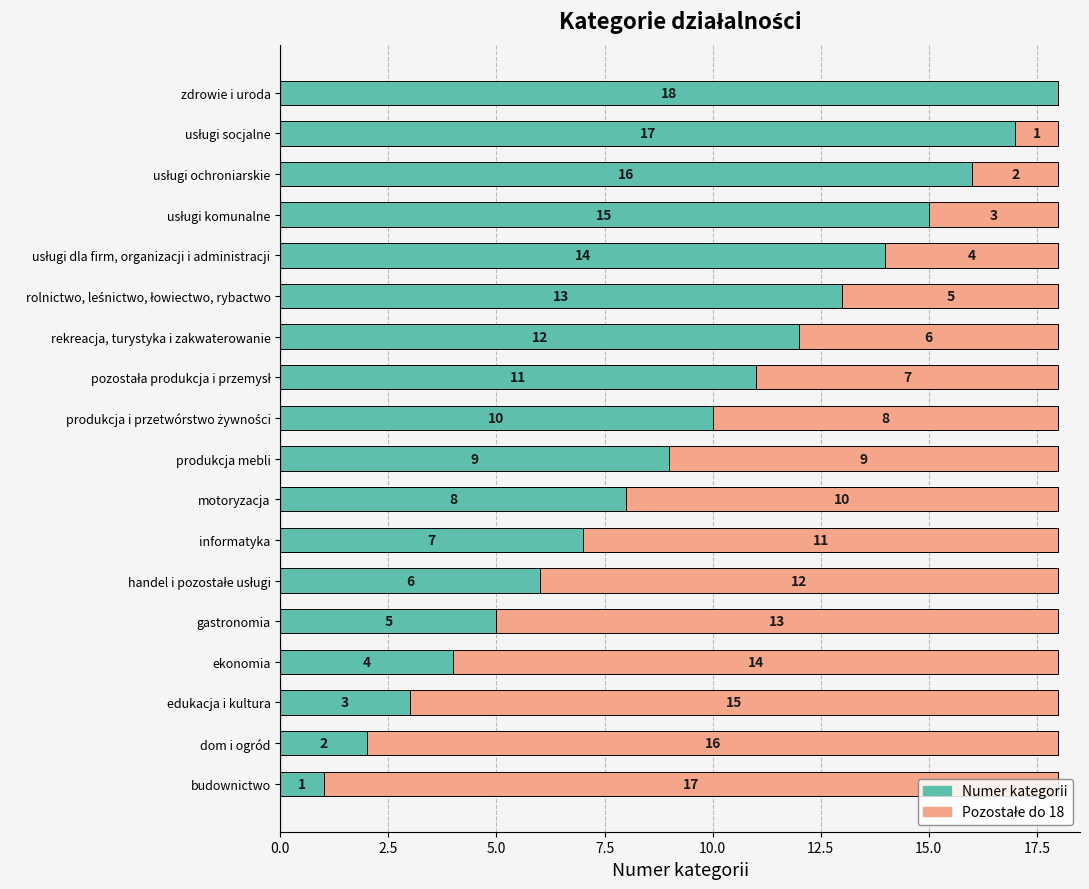

What is the total value across all series at rekreacja, turystyka i zakwaterowanie?

18